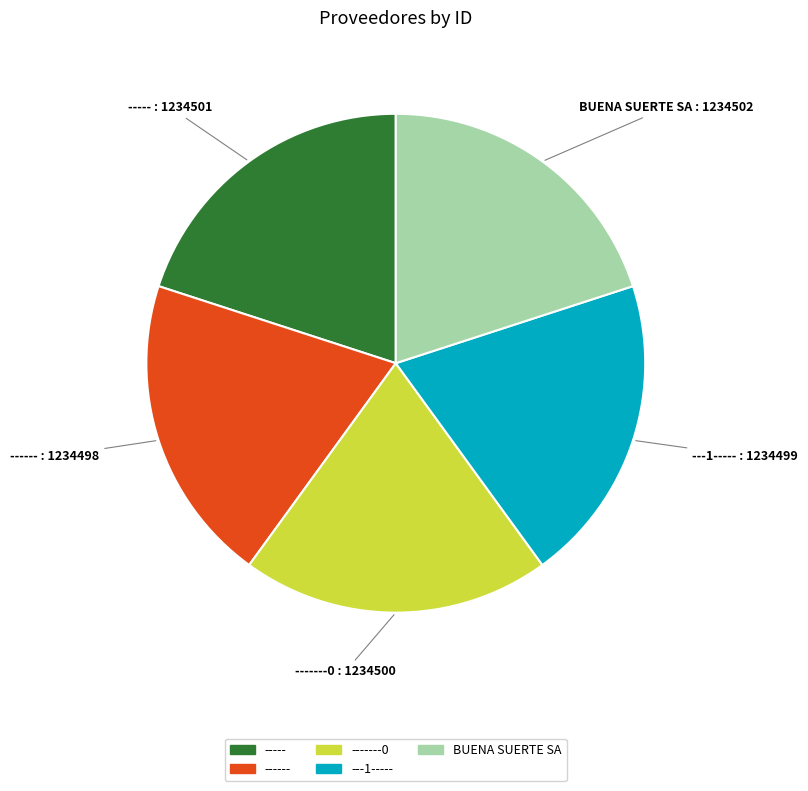

Is BUENA SUERTE SA the majority of the pie?

No